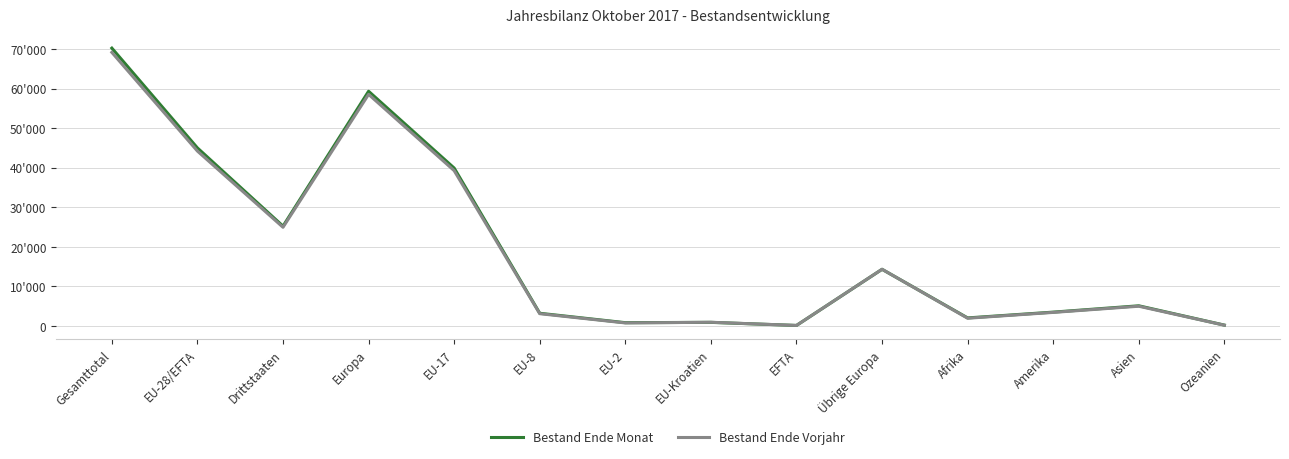

True or false: Bestand Ende Monat has a value of 14333 at Übrige Europa.

True